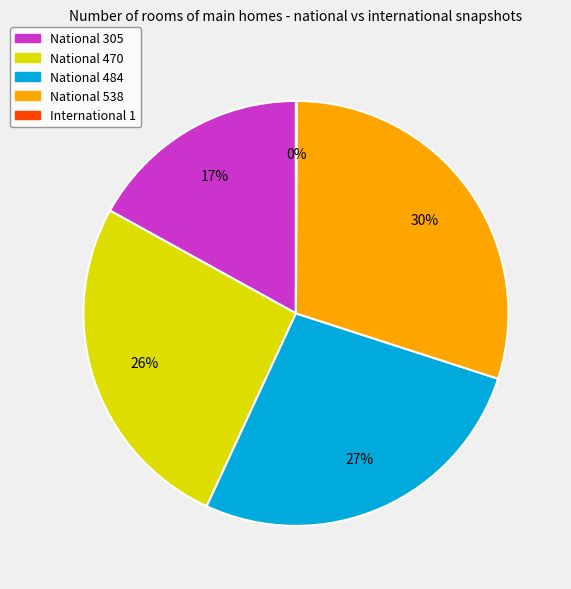

Between National 484 and National 305, which is larger?

National 484